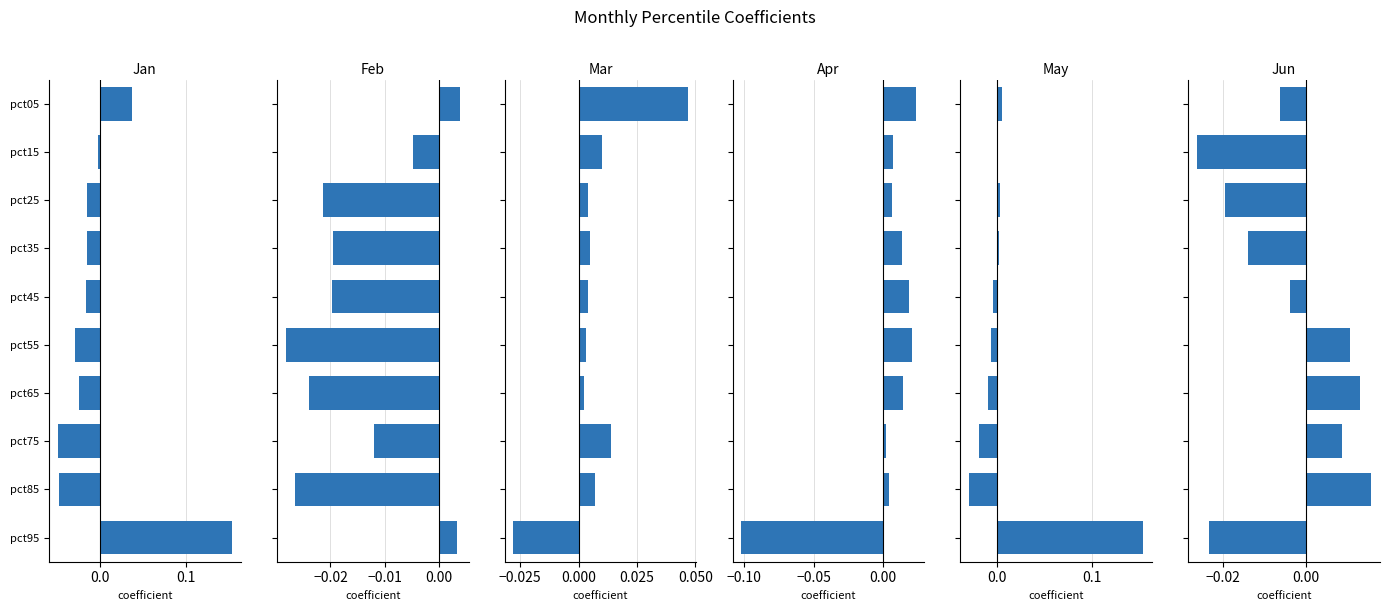

How many bars are there in total?

60